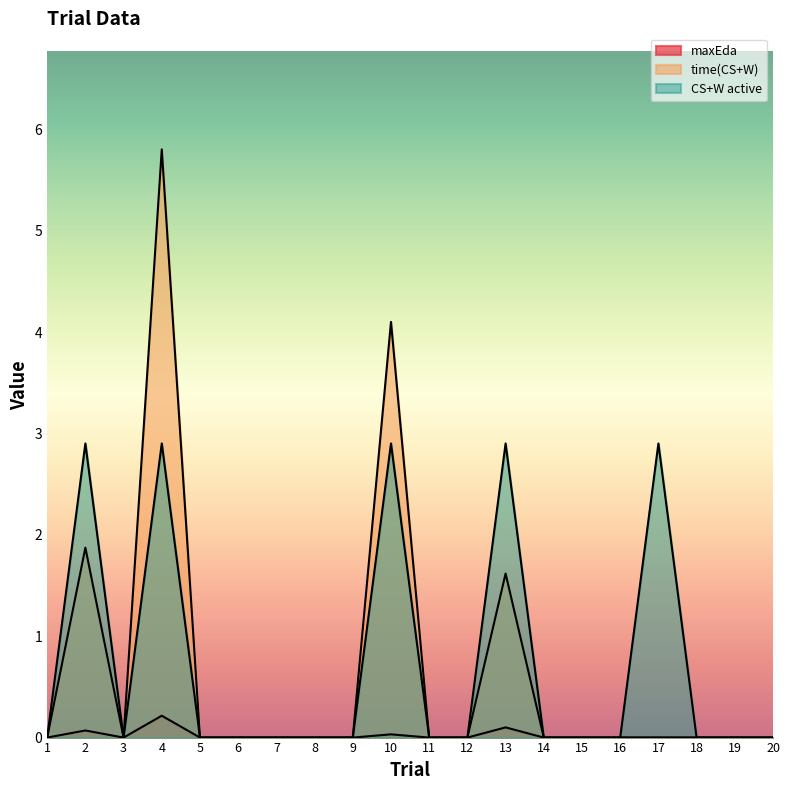

True or false: CS+W active and maxEda intersect in this chart.

False